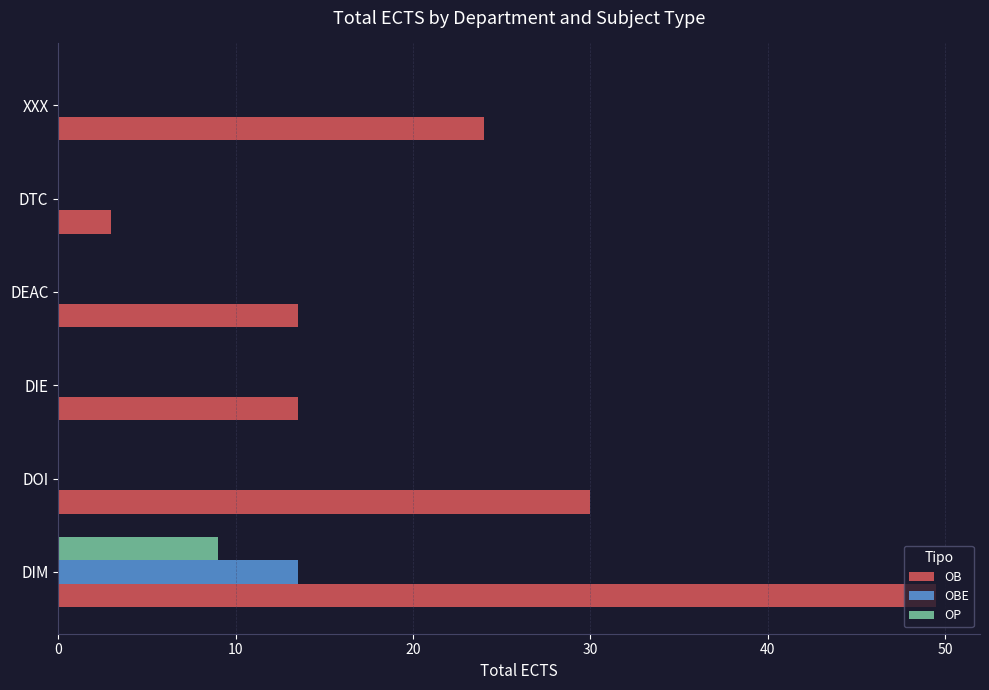

Is it true that OBE equals -9.4 at DTC?

False